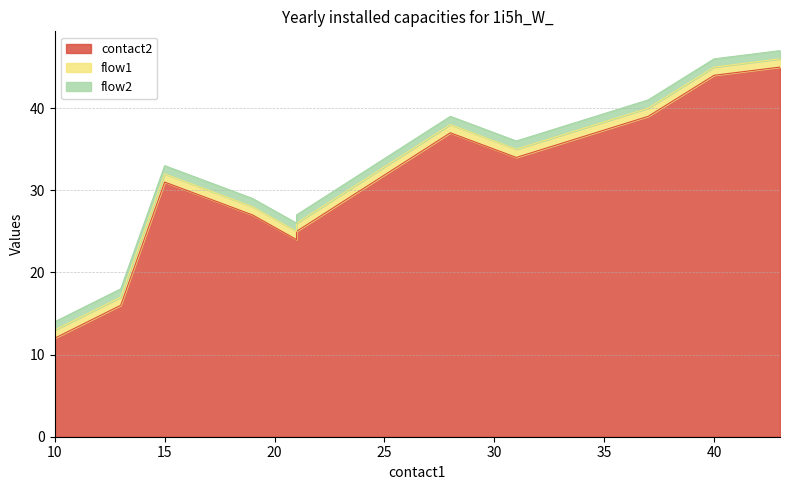

True or false: flow2 has a value of 1 at 10.

True